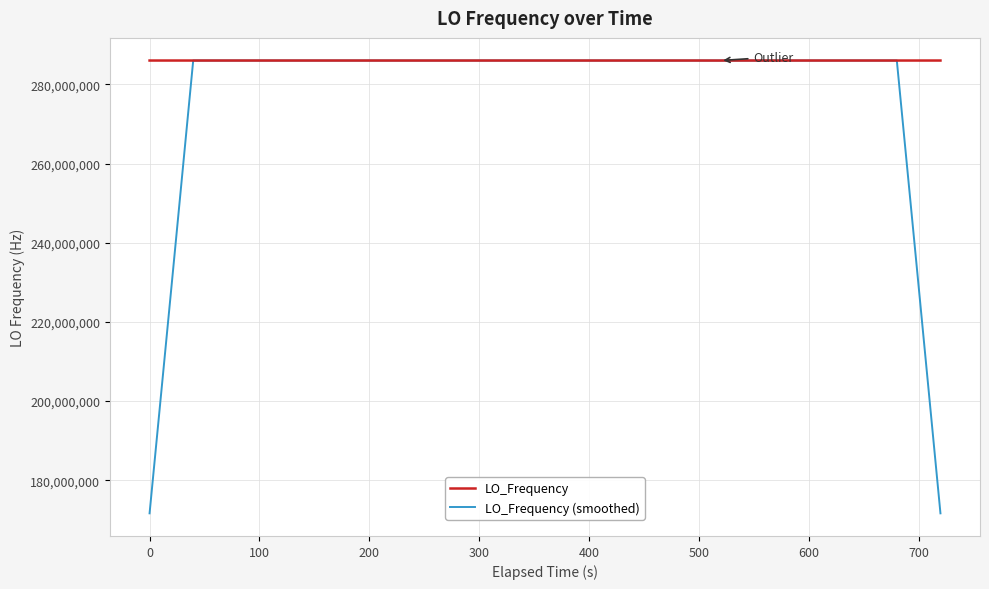

Is this an area chart (filled region under the line)?

No